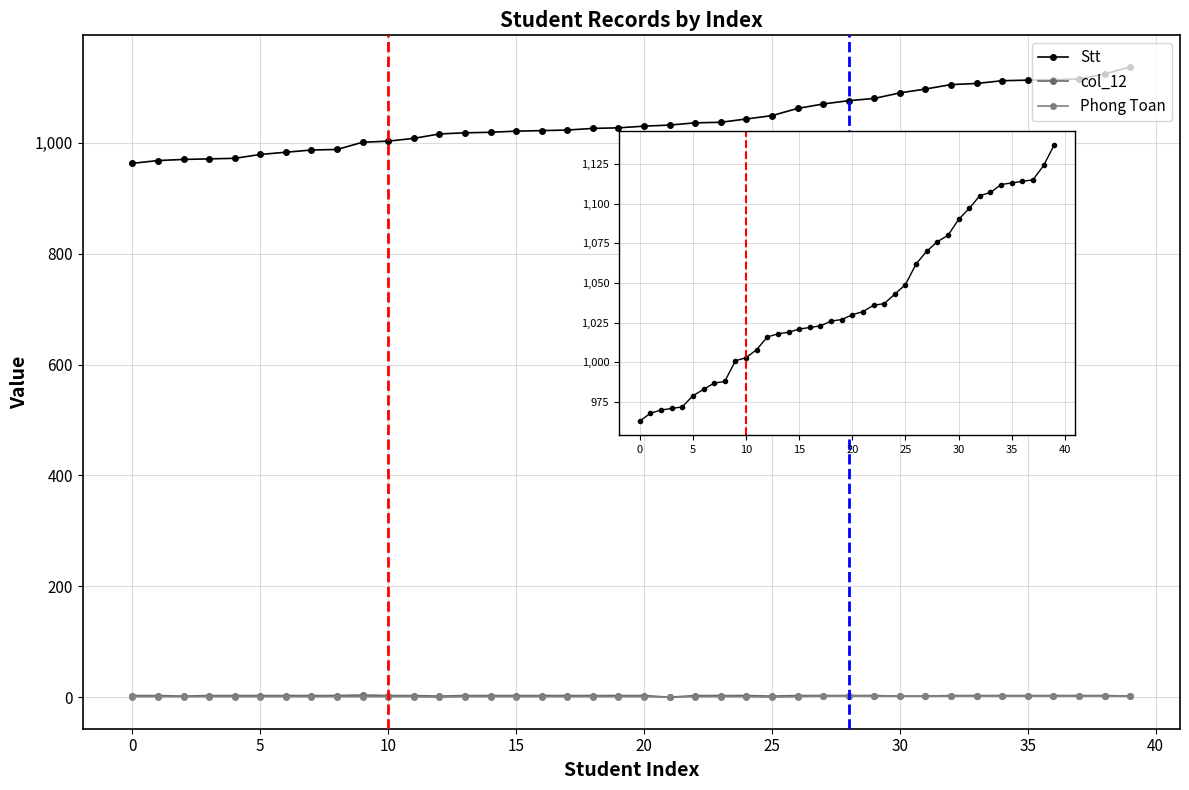

True or false: Stt has a value of 1019 at 14.

True